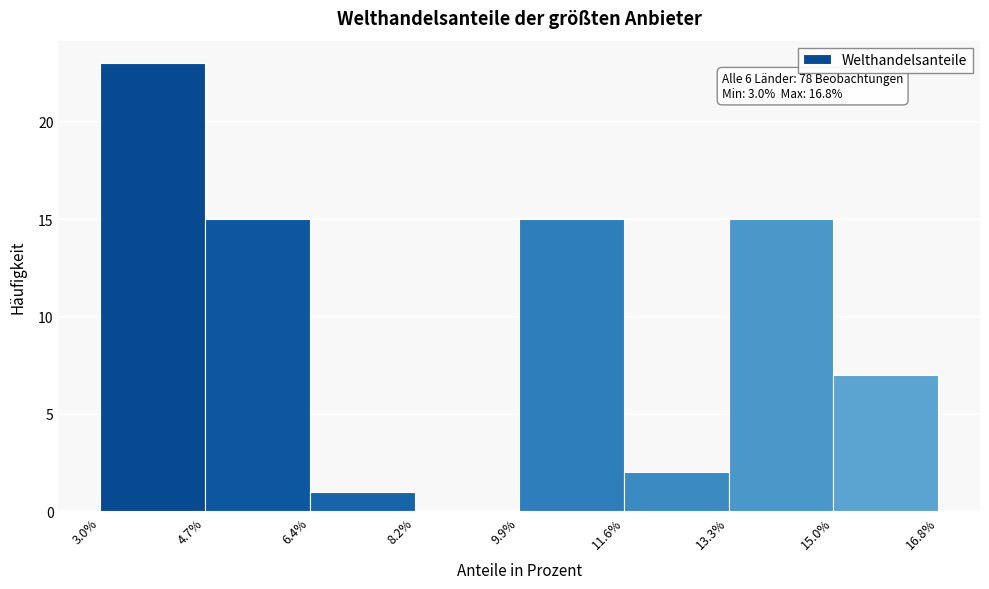

Over which range of the x-axis is the bar tallest?

3.0% to 4.7%